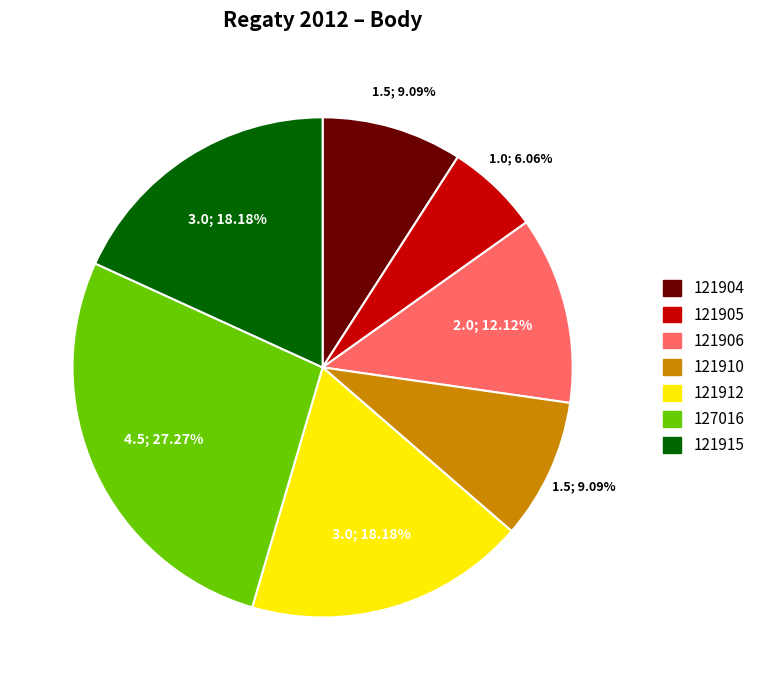

What is the smallest slice in the pie chart?

121905